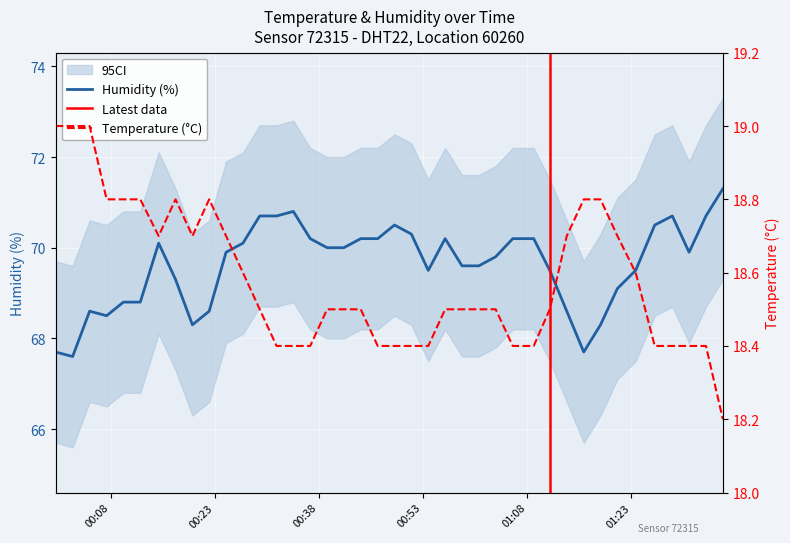

Count the number of data series in this chart.

2